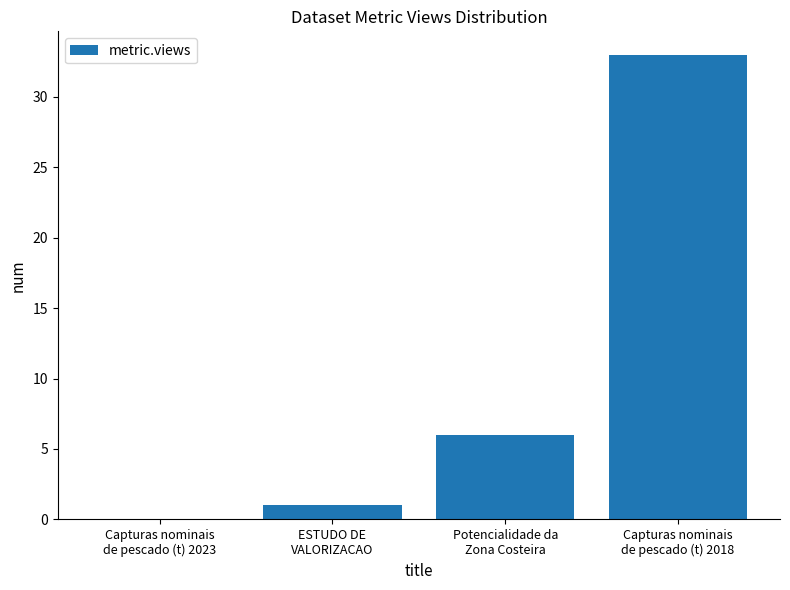

Count the number of categories in the chart.

4